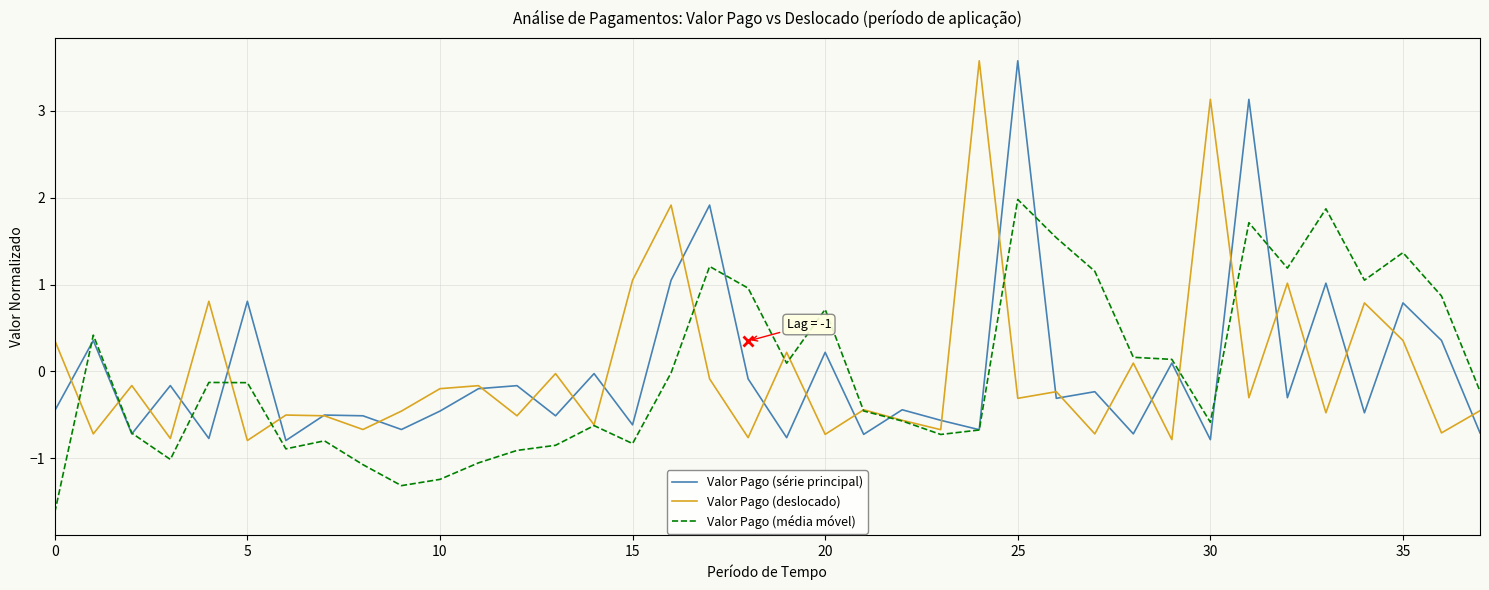

At how many categories does at least one series exceed 0?

23